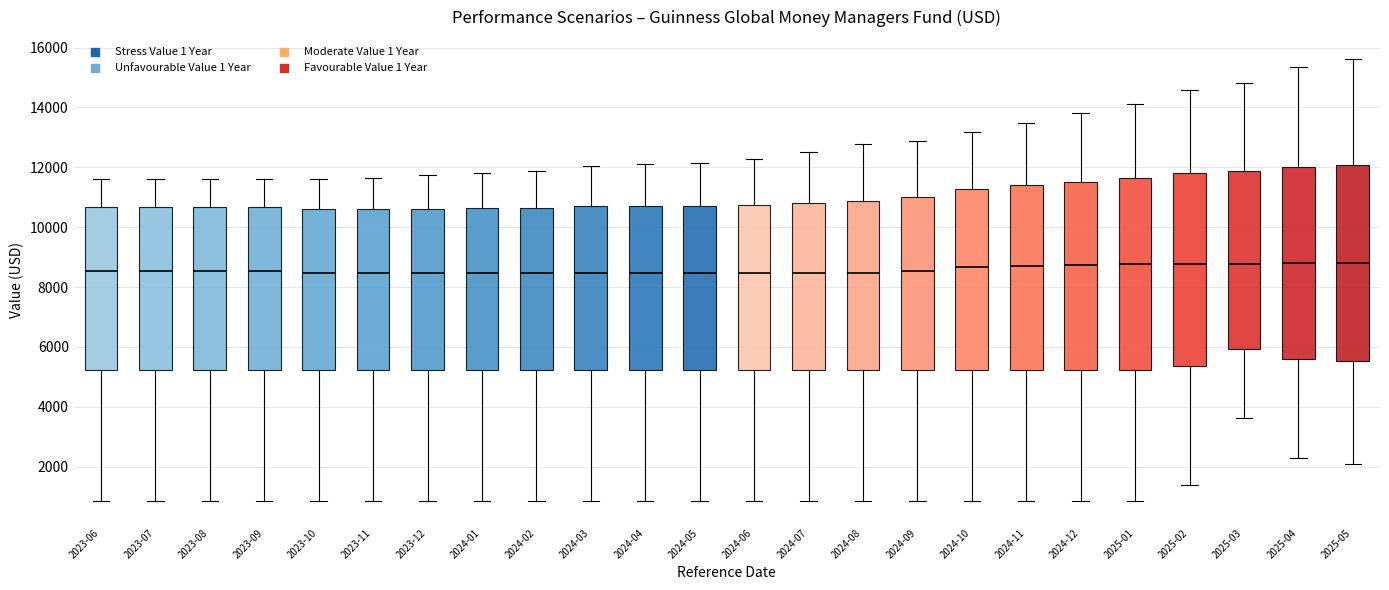

Reading left to right, read every box against the y-axis: the position of its median line, the range the box covers, and the ends of its whiskers. The values are not printed on the chart, so give them approximately, as read against the axis.

2023-06: median 8600, box 5200 to 10600, whiskers 800 to 11600
2023-07: median 8600, box 5200 to 10600, whiskers 800 to 11600
2023-08: median 8600, box 5200 to 10600, whiskers 800 to 11600
2023-09: median 8600, box 5200 to 10600, whiskers 800 to 11600
2023-10: median 8400, box 5200 to 10600, whiskers 800 to 11600
2023-11: median 8400, box 5200 to 10600, whiskers 800 to 11600
2023-12: median 8400, box 5200 to 10600, whiskers 800 to 11800
2024-01: median 8400, box 5200 to 10600, whiskers 800 to 11800
2024-02: median 8400, box 5200 to 10600, whiskers 800 to 11800
2024-03: median 8400, box 5200 to 10600, whiskers 800 to 12000
2024-04: median 8400, box 5200 to 10800, whiskers 800 to 12200
2024-05: median 8400, box 5200 to 10800, whiskers 800 to 12200
2024-06: median 8400, box 5200 to 10800, whiskers 800 to 12200
2024-07: median 8400, box 5200 to 10800, whiskers 800 to 12600
2024-08: median 8400, box 5200 to 10800, whiskers 800 to 12800
2024-09: median 8600, box 5200 to 11000, whiskers 800 to 12800
2024-10: median 8600, box 5200 to 11200, whiskers 800 to 13200
2024-11: median 8600, box 5200 to 11400, whiskers 800 to 13400
2024-12: median 8800, box 5200 to 11600, whiskers 800 to 13800
2025-01: median 8800, box 5200 to 11600, whiskers 800 to 14200
2025-02: median 8800, box 5400 to 11800, whiskers 1400 to 14600
2025-03: median 8800, box 6000 to 11800, whiskers 3600 to 14800
2025-04: median 8800, box 5600 to 12000, whiskers 2200 to 15400
2025-05: median 8800, box 5600 to 12000, whiskers 2000 to 15600